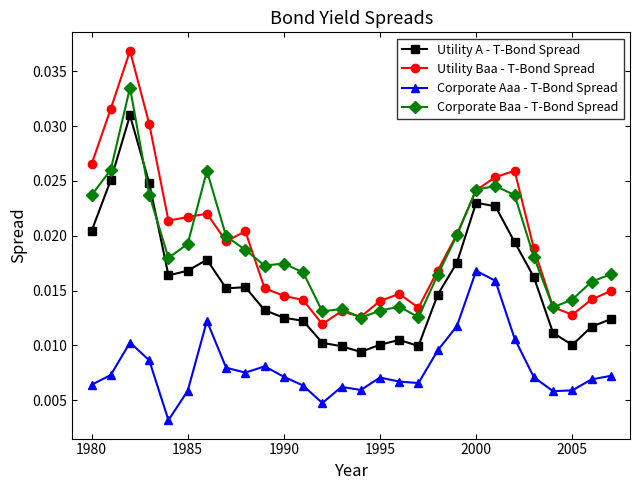

Which series has the largest range (max minus min)?

Utility Baa - T-Bond Spread